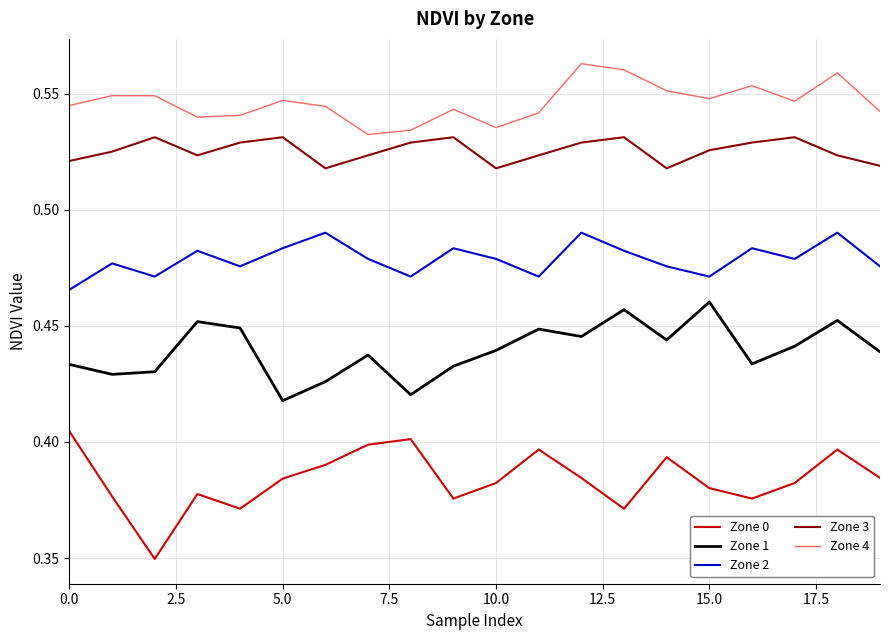

List the series in order of their peak value, highest first.

Zone 4, Zone 3, Zone 2, Zone 1, Zone 0